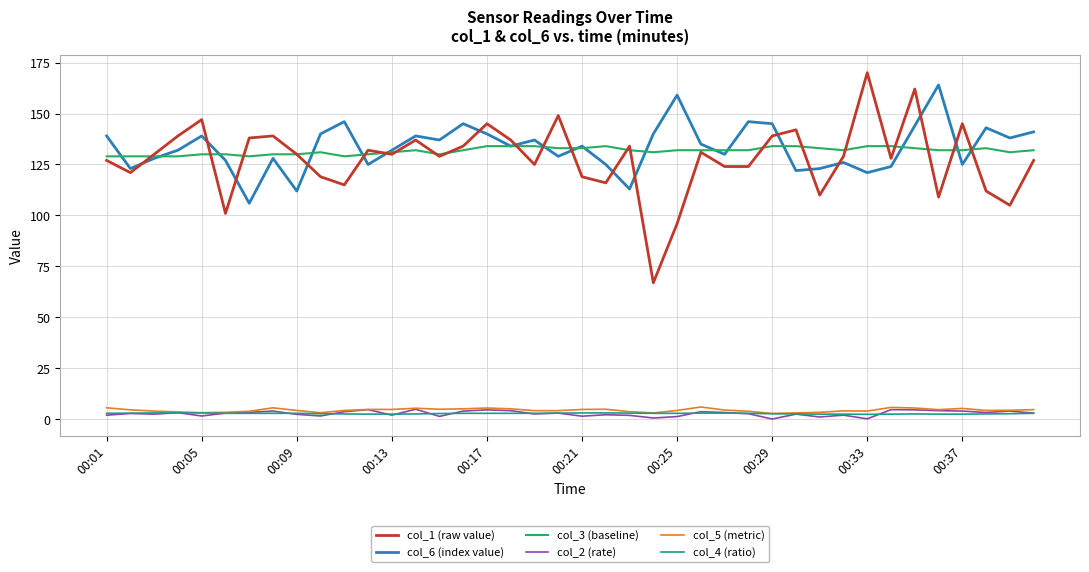

What is the difference between the maximum and minimum values in the col_6 (index value) series?

58.0